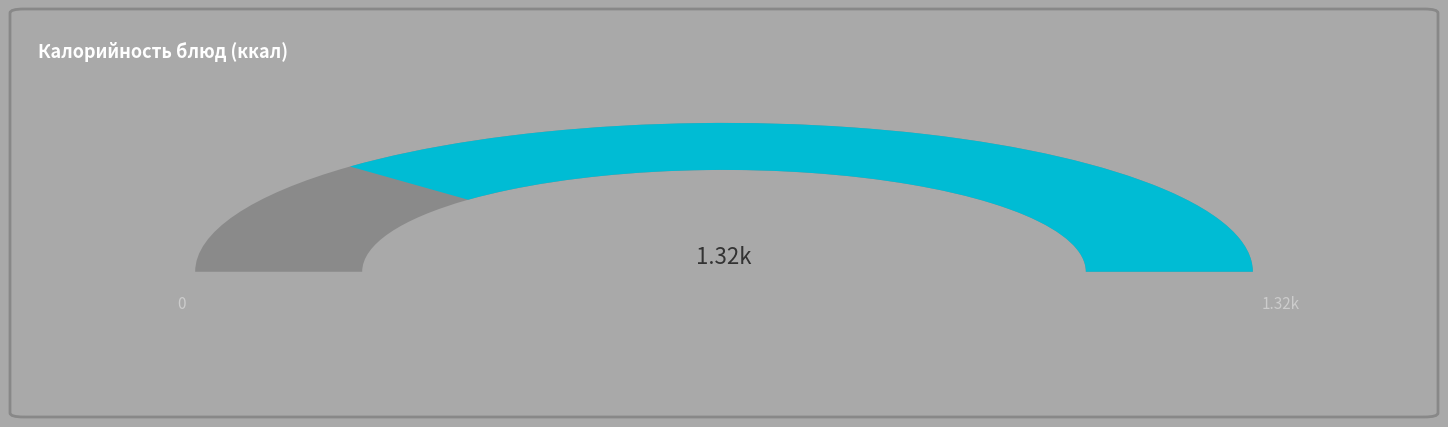

The Пряник slice represents 8% of the pie. True or false?

False